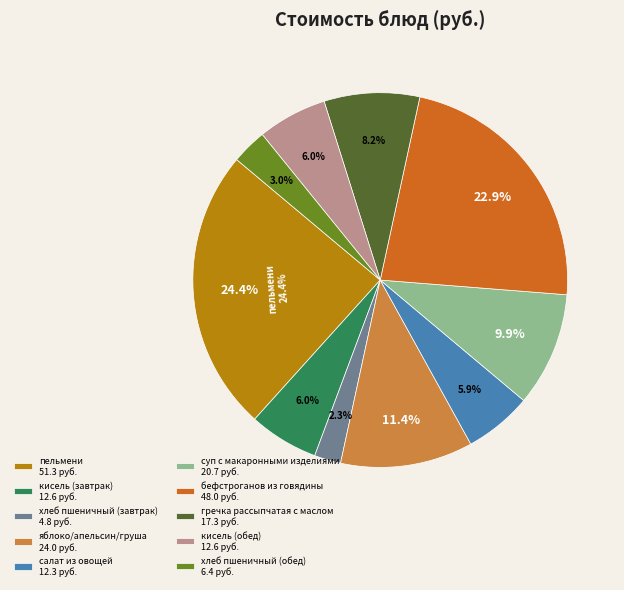

To the nearest percent, what is the difference between the largest and smallest slice percentages?

22%